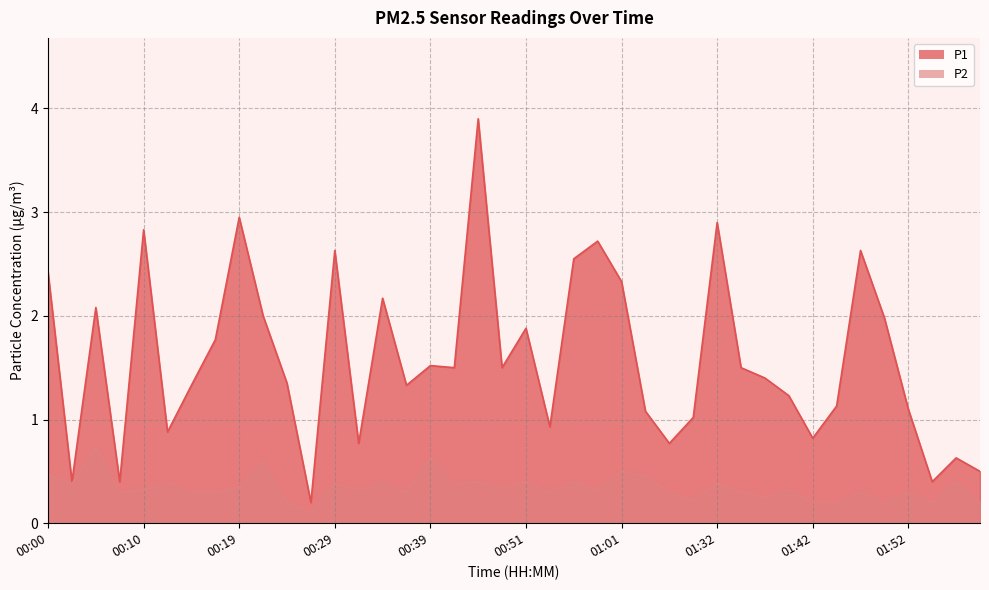

True or false: P2 and P1 cross at least once.

False